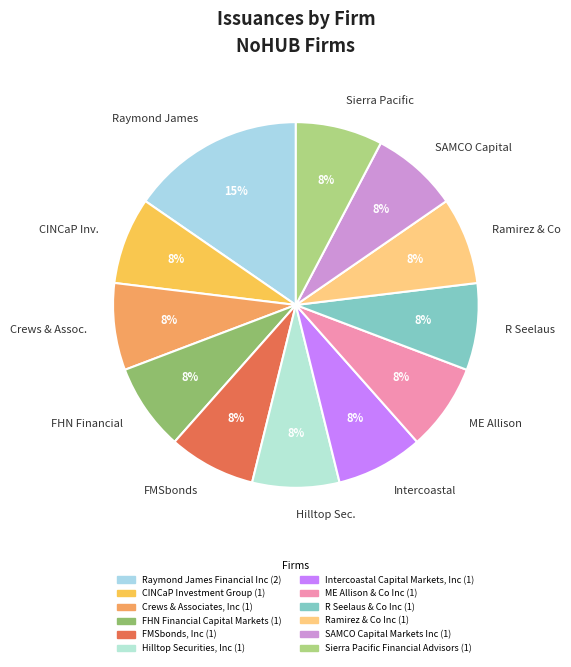

Is it true that FMSbonds is 15% of the pie?

False